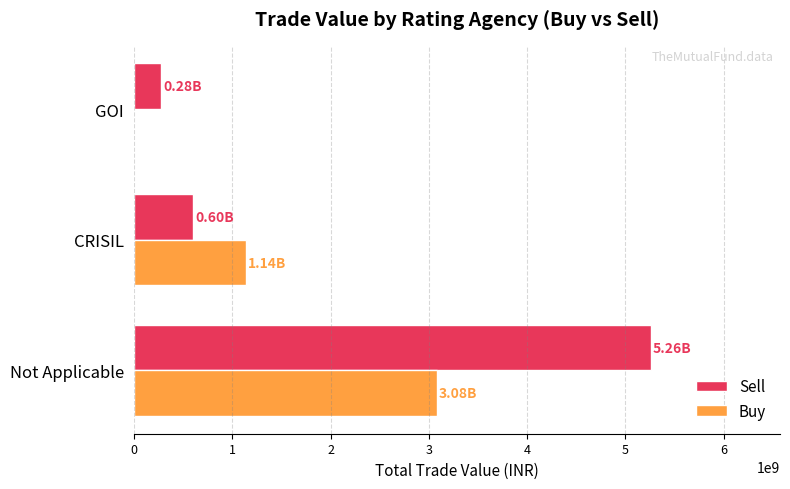

At which label is Sell closest to 2767444953?

CRISIL